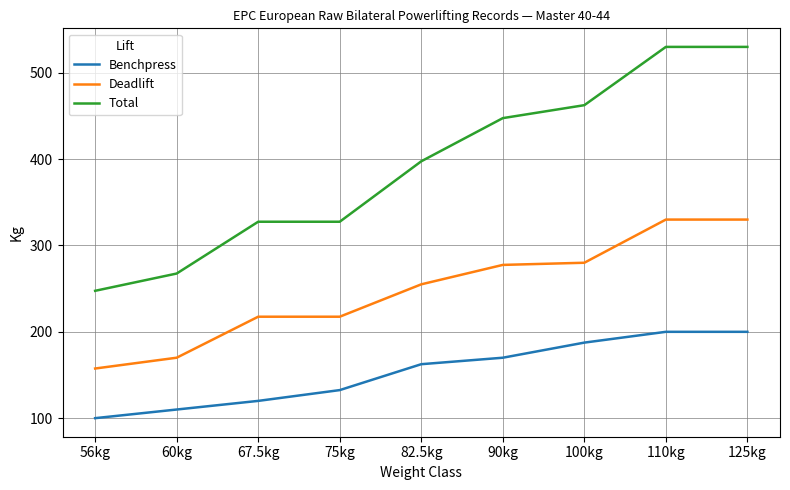

Rank the series by their average value, from highest to lowest.

Total, Deadlift, Benchpress